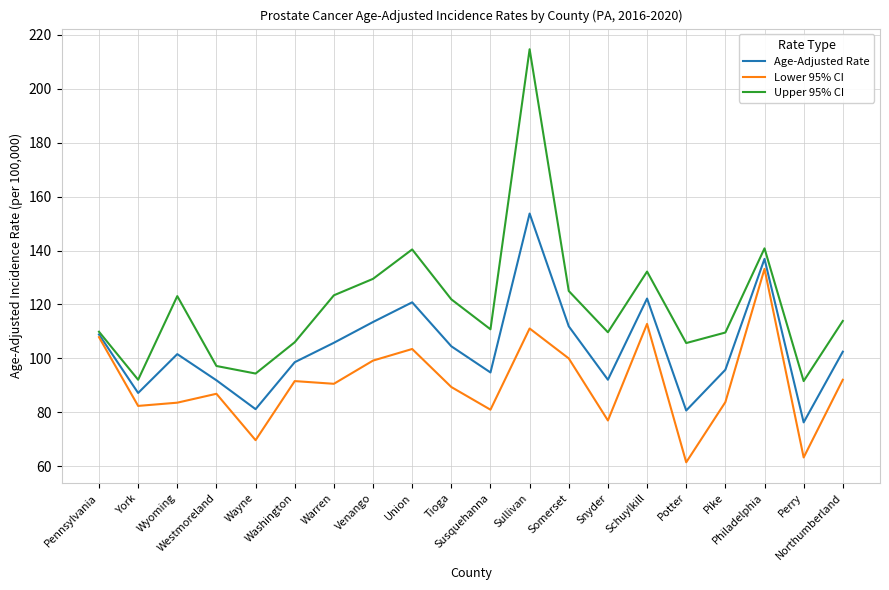

True or false: Age-Adjusted Rate has more than 1 interior local peaks.

True